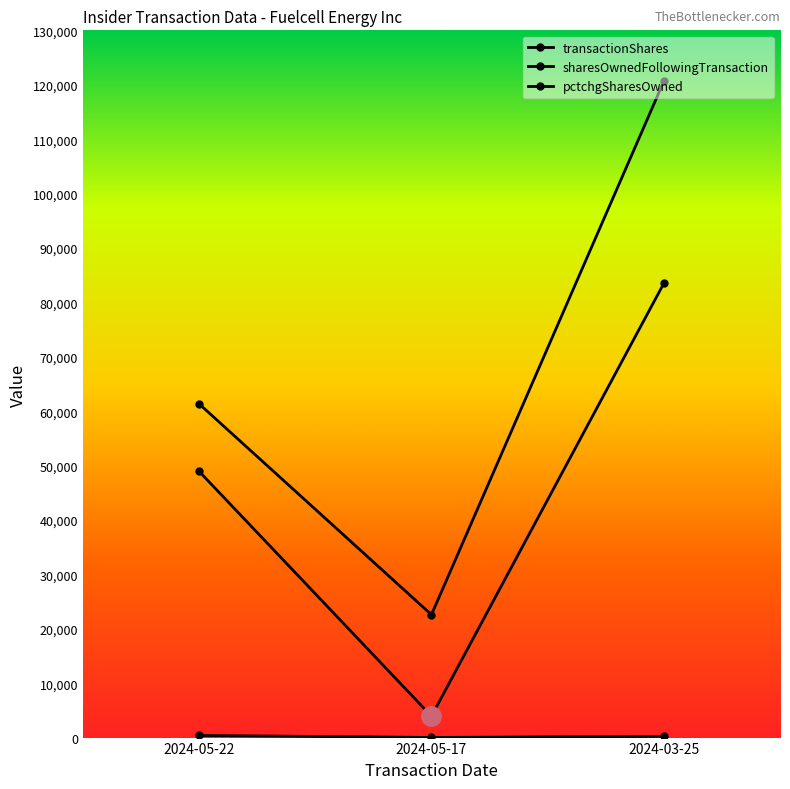

What is the value of the pctchgSharesOwned point at the 1st from the left?

394